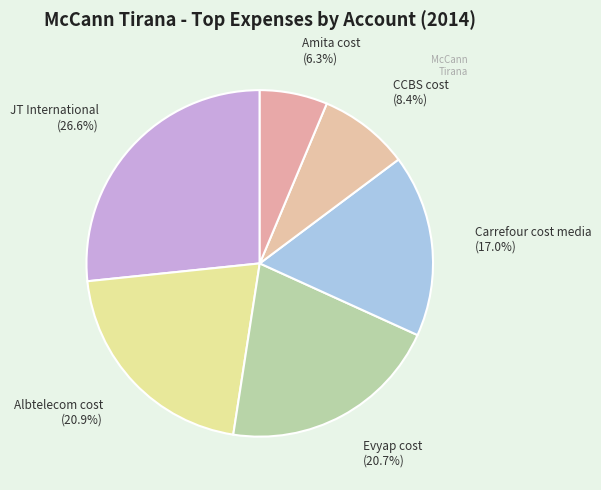

What percentage is the Carrefour cost media slice, to the nearest percent?

17%